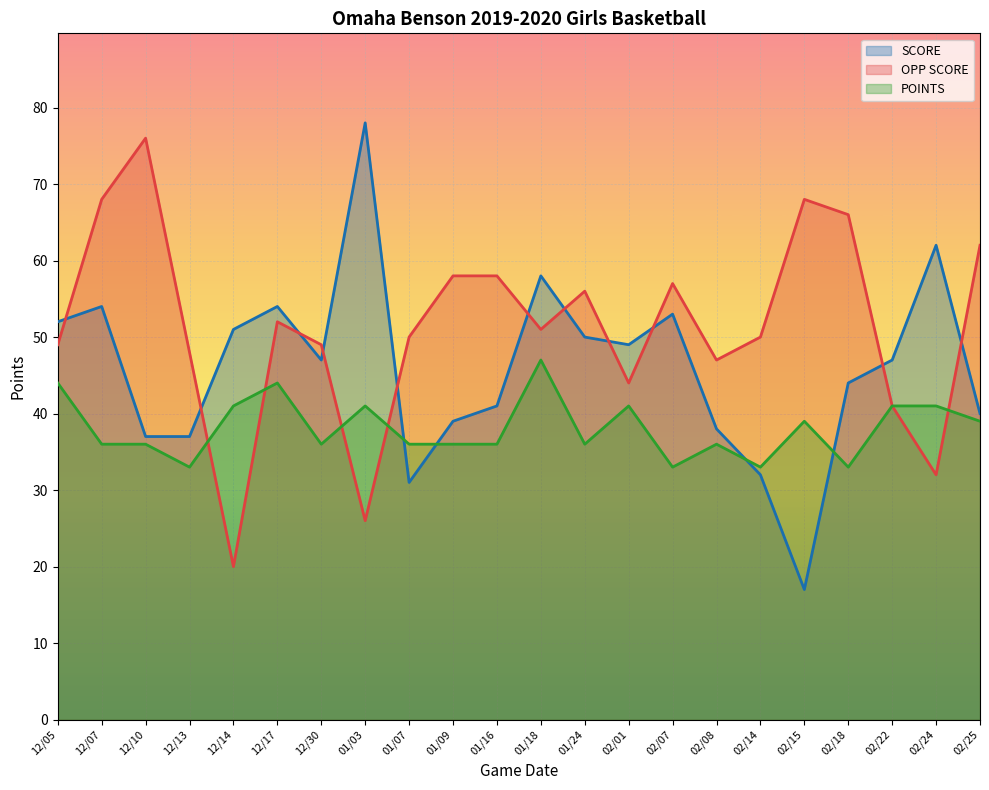

How many lines are shown in the chart?

3